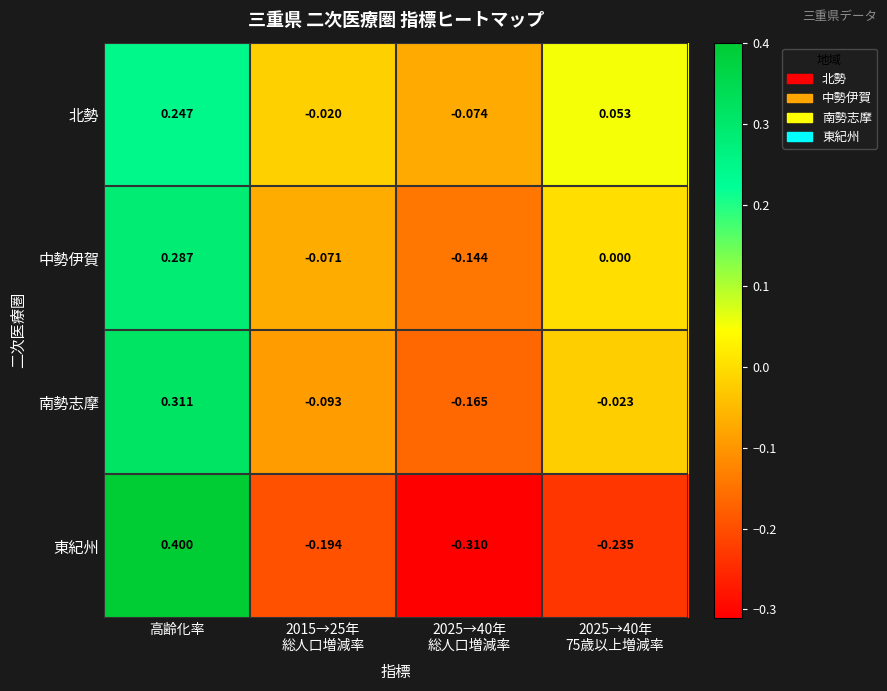

At which label does 南勢志摩 reach its peak?

高齢化率